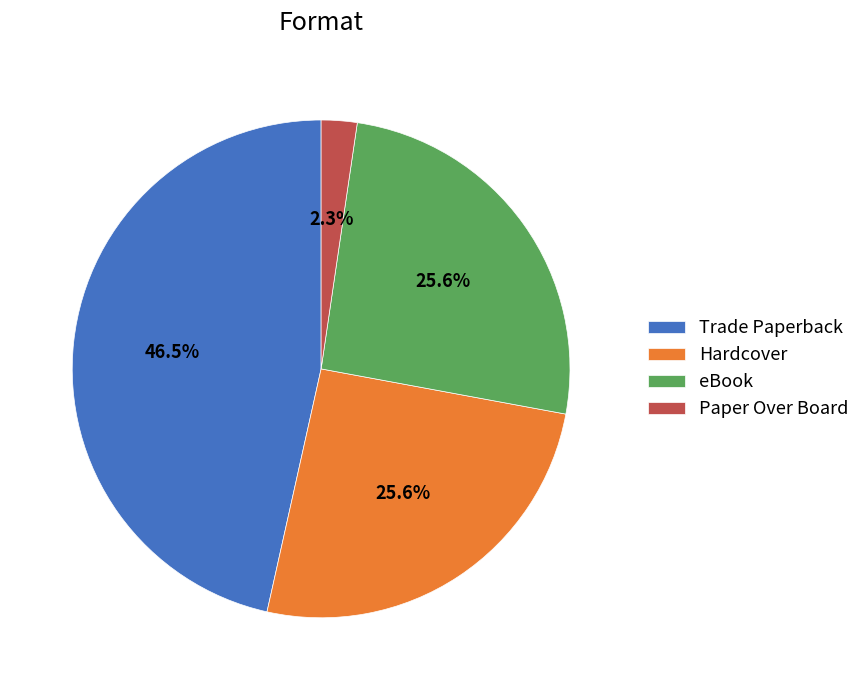

Is eBook the majority of the pie?

No